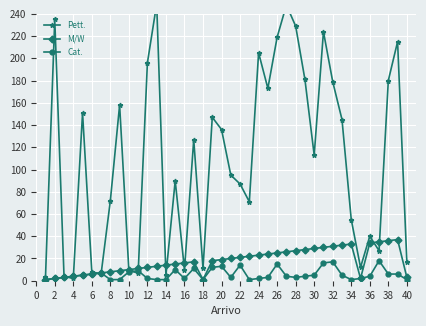

Is it true that Cat. equals 5 at 30?

True